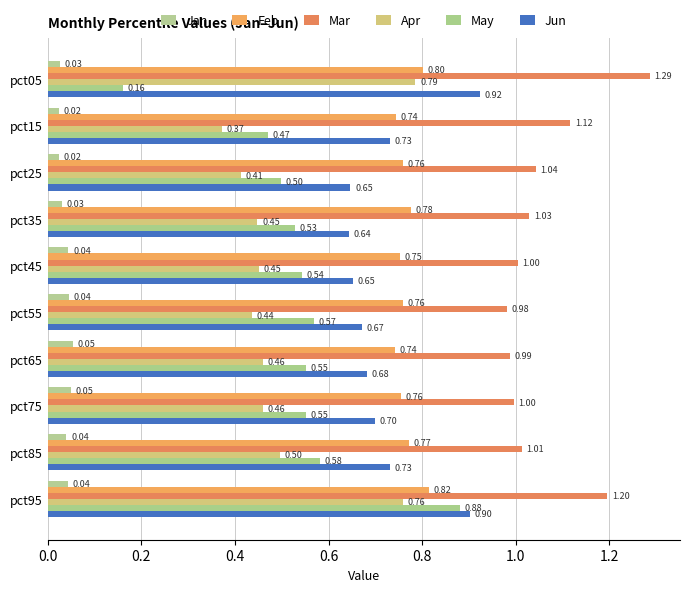

How many May values are between 0 and 1?

10